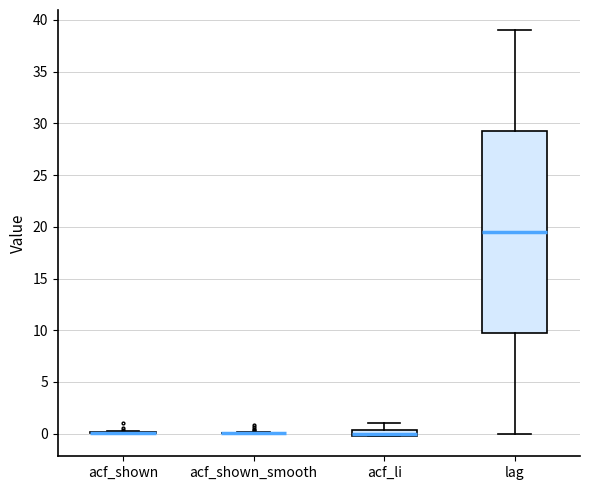

Which box is the tallest, from its lower edge to its upper edge?

lag